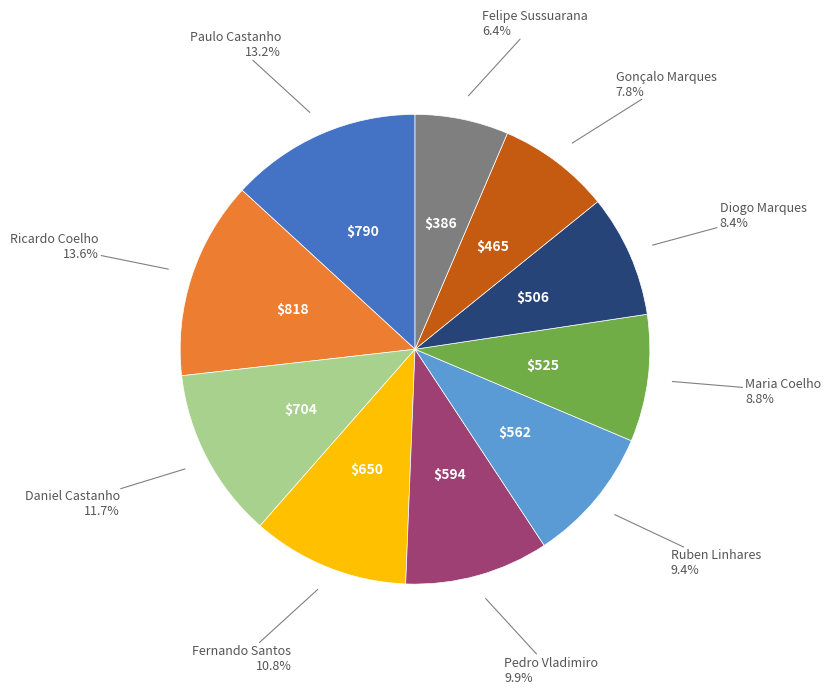

Is there a majority slice in this chart?

No